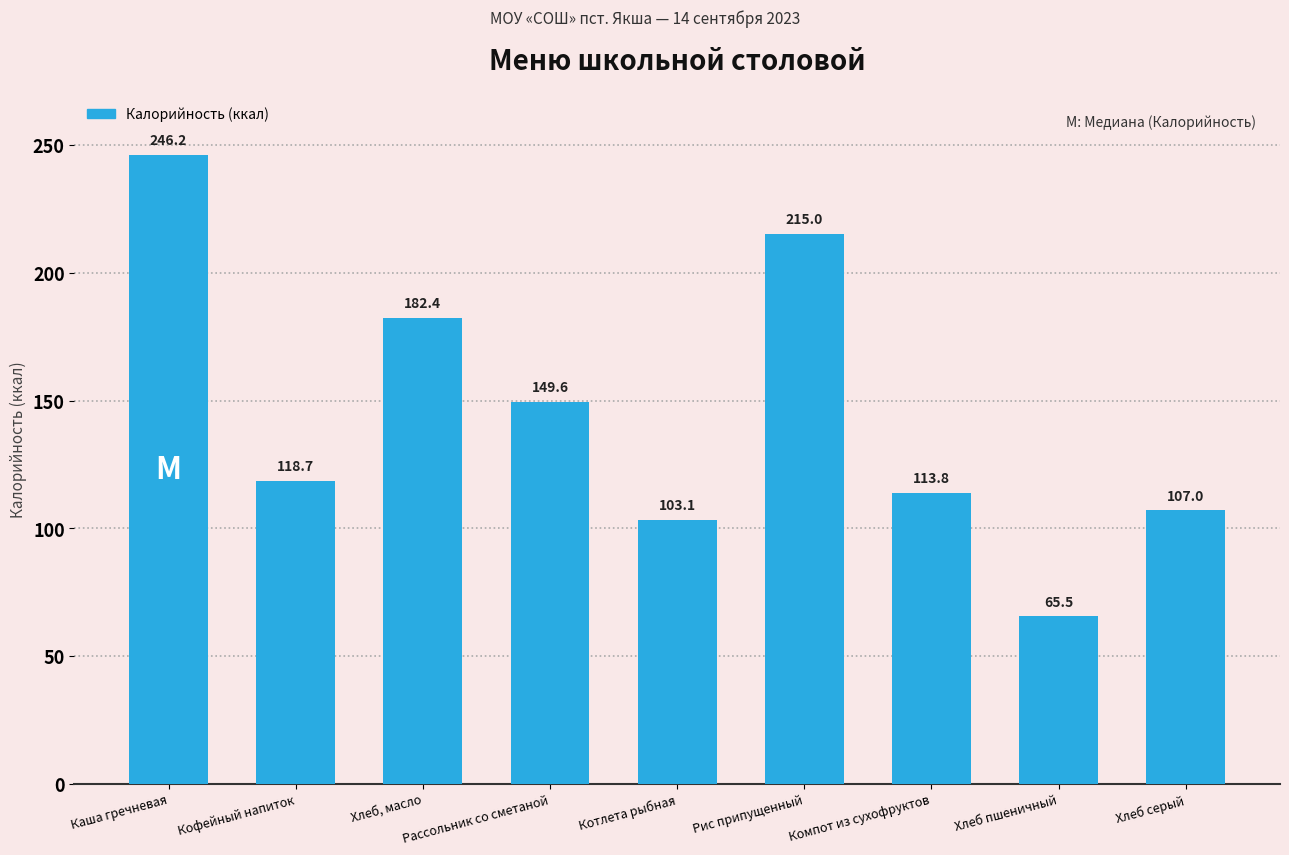

What is the sum of all values?

1301.3